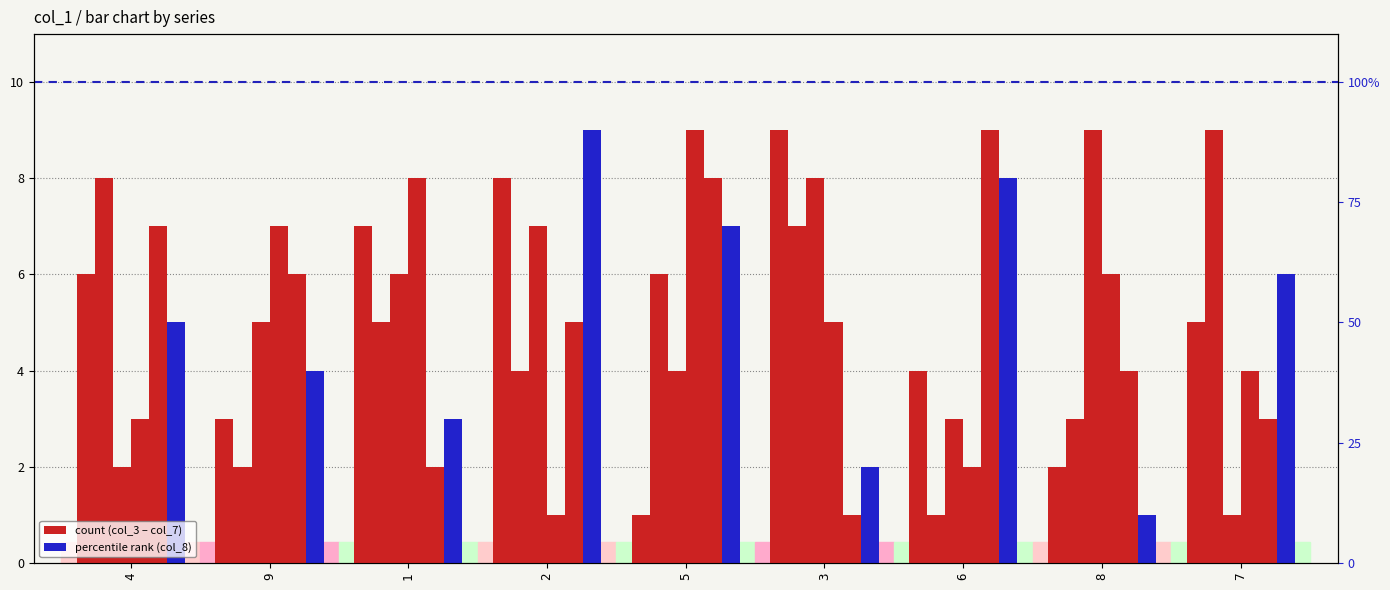

At which category is the sum across all series the highest?

5